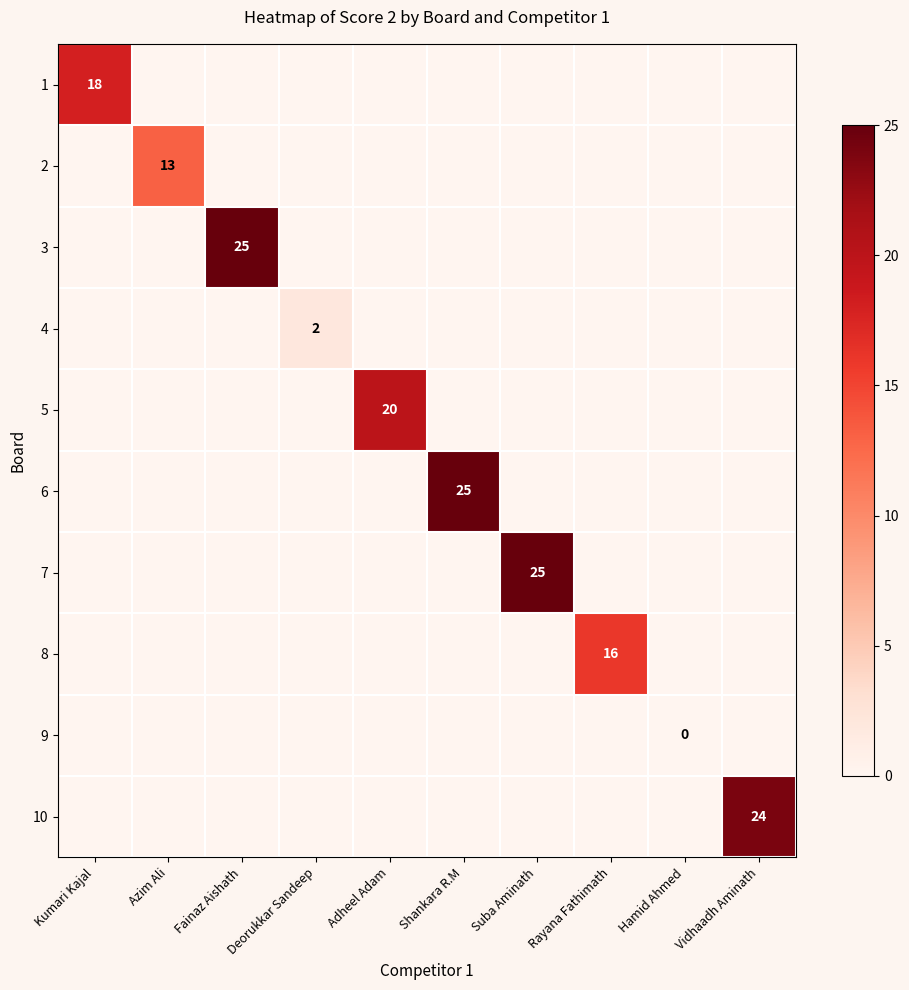

Is the value of 5 at Adheel Adam greater than the value of 4 at Deorukkar Sandeep?

Yes